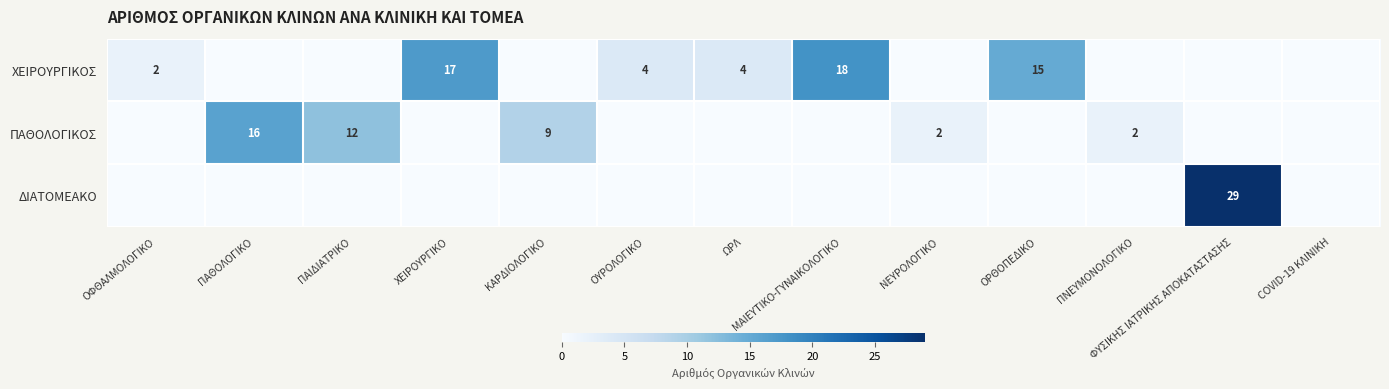

Is it true that ΧΕΙΡΟΥΡΓΙΚΟΣ equals 6 at ΧΕΙΡΟΥΡΓΙΚΟ?

False